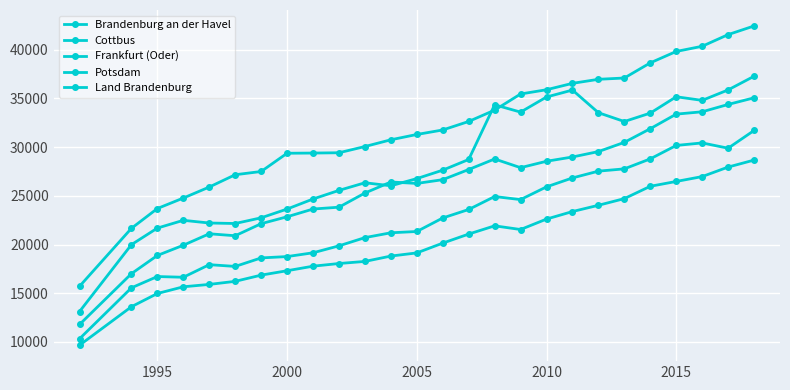

Does the chart have visible grid lines?

Yes